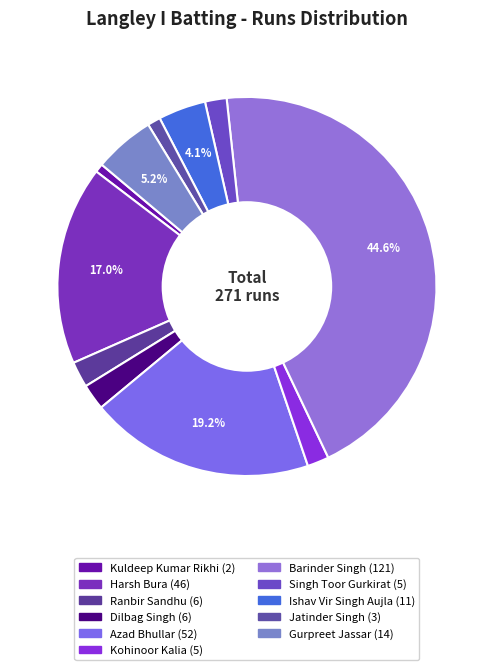

Is there any slice that represents more than half of the pie?

No